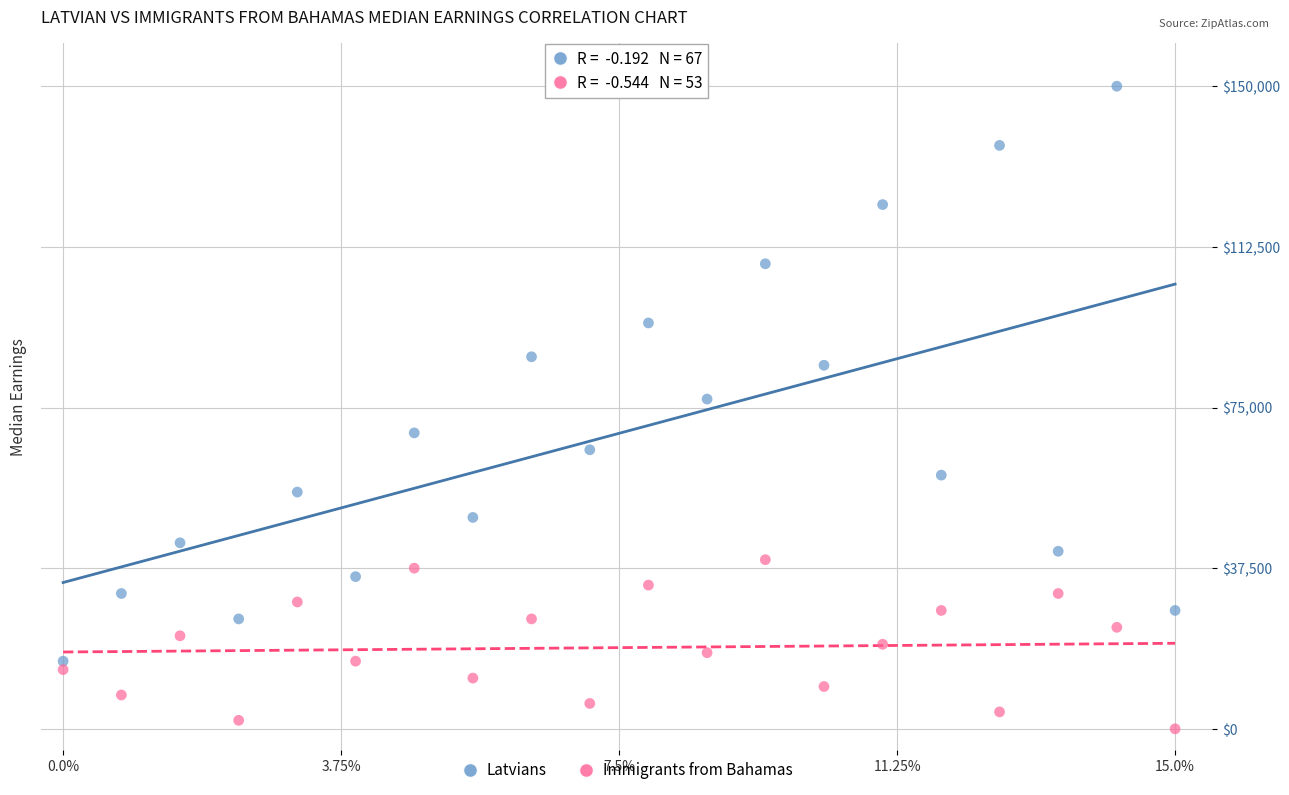

Which series contains the highest Y value?

Latvians